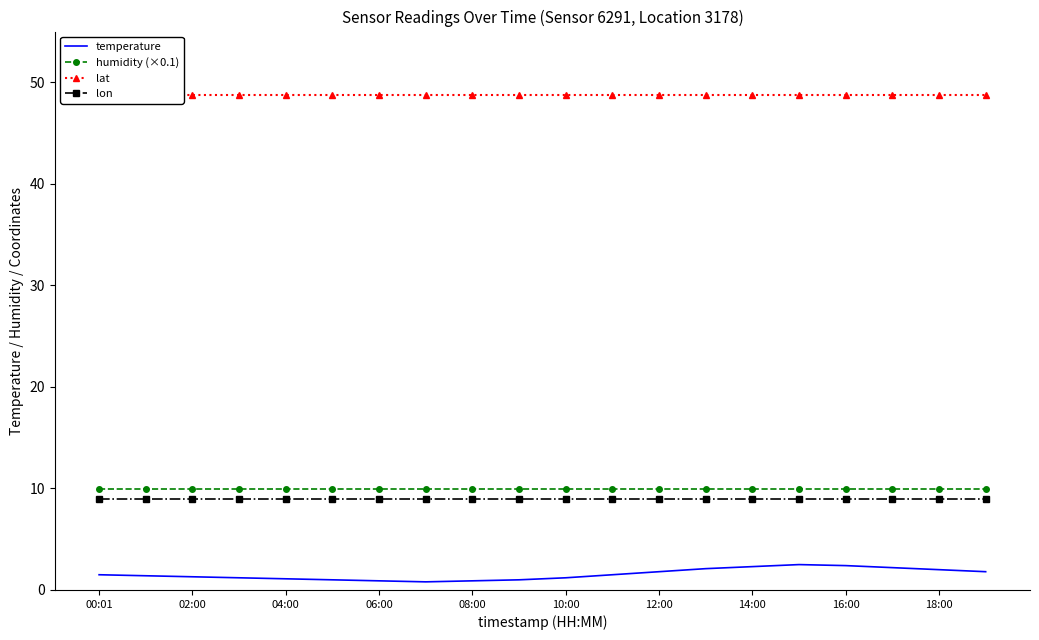

Is this an area chart (filled region under the line)?

No